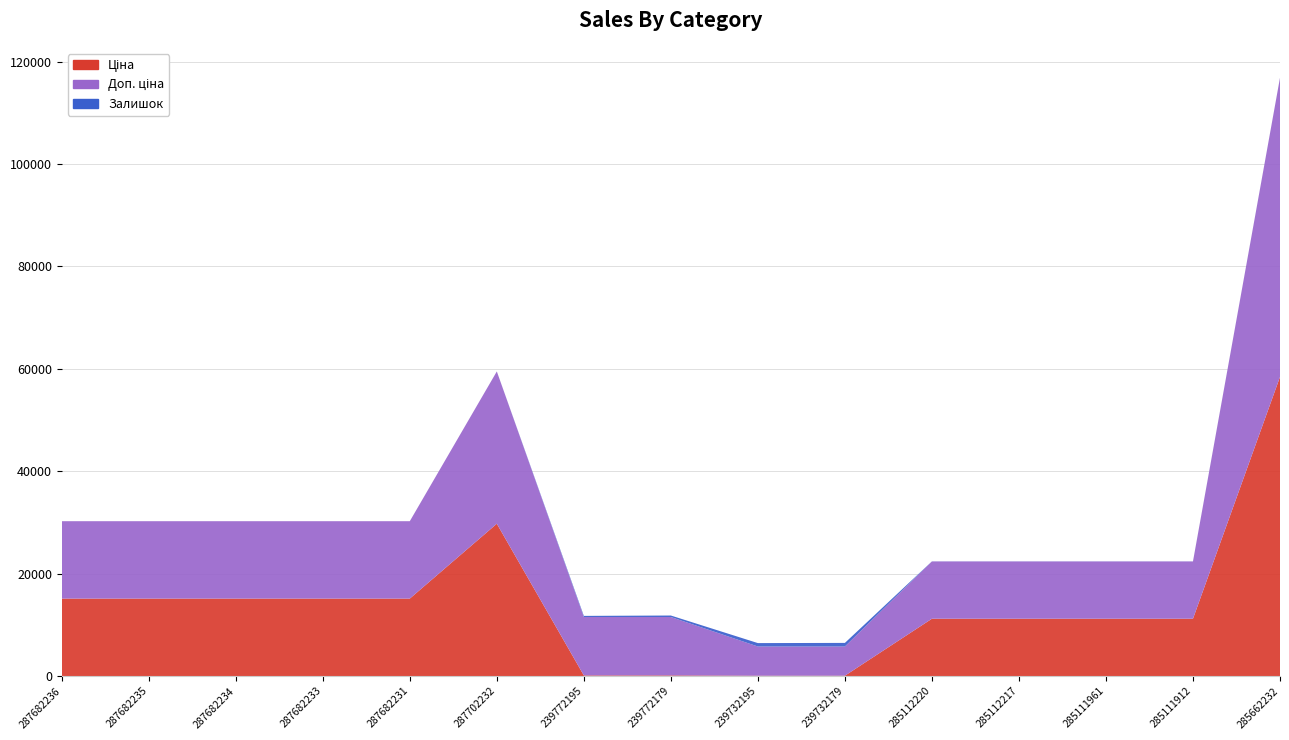

Reading right to left, list all the values displayed in this chart.

Ціна: 285662232=58426.5	285111912=11188.2	285111961=11188.2	285112217=11188.2	285112220=11188.2	239732179=57.0	239732195=57.0	239772179=114.1	239772195=114.1	287702232=29747.2	287682231=15120.0	287682233=15120.0	287682234=15120.0	287682235=15120.0	287682236=15120.0
Доп. ціна: 285662232=58426.5	285111912=11188.2	285111961=11188.2	285112217=11188.2	285112220=11188.2	239732179=5705.0	239732195=5705.0	239772179=11410.0	239772195=11410.0	287702232=29747.2	287682231=15120.0	287682233=15120.0	287682234=15120.0	287682235=15120.0	287682236=15120.0
Залишок: 285662232=14.0	285111912=15.0	285111961=17.0	285112217=17.0	285112220=17.0	239732179=702.0	239732195=665.0	239772179=290.0	239772195=218.0	287702232=0.0	287682231=0.0	287682233=0.0	287682234=0.0	287682235=0.0	287682236=0.0